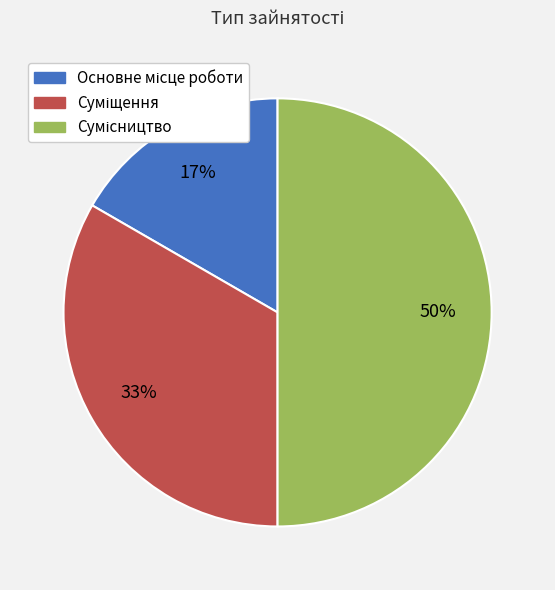

To the nearest percent, what is the difference between the largest and smallest slice percentages?

33%